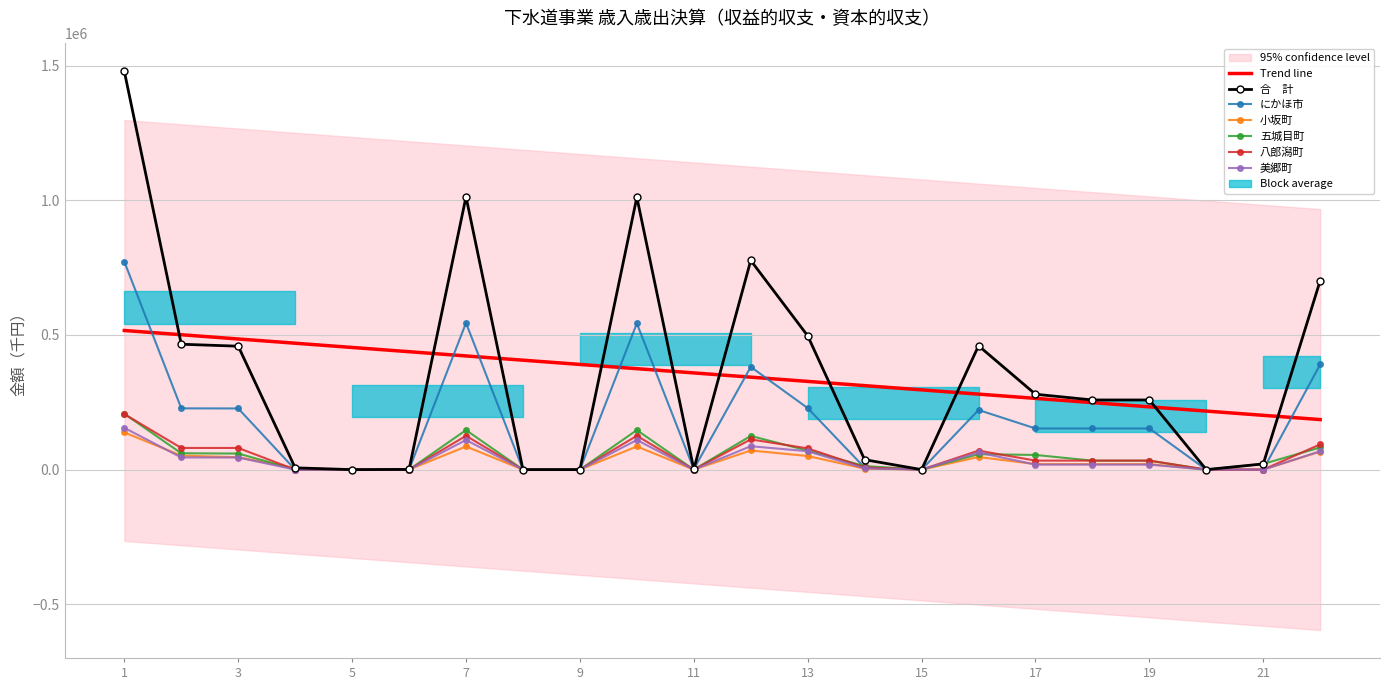

How many series are shown in this chart?

6